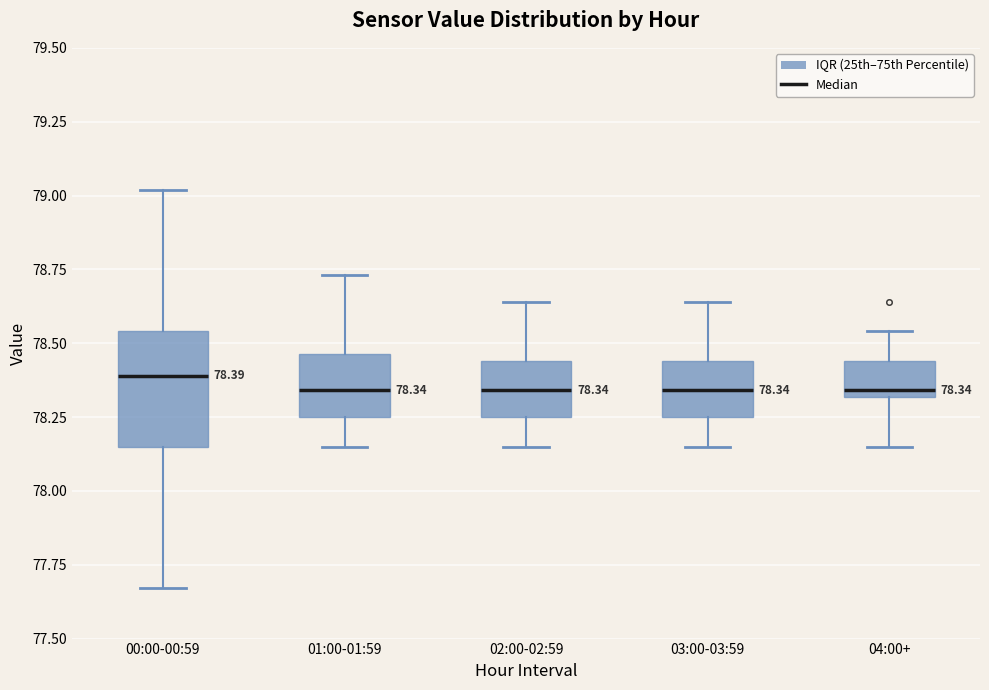

Which box is the tallest, from its lower edge to its upper edge?

00:00-00:59